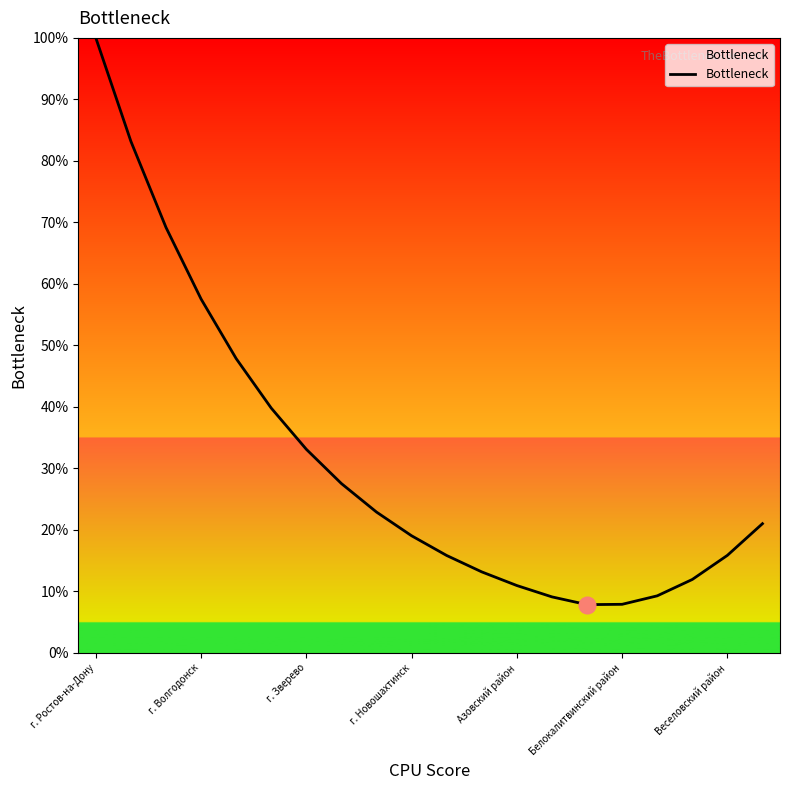

What is the smallest value displayed?

7.9